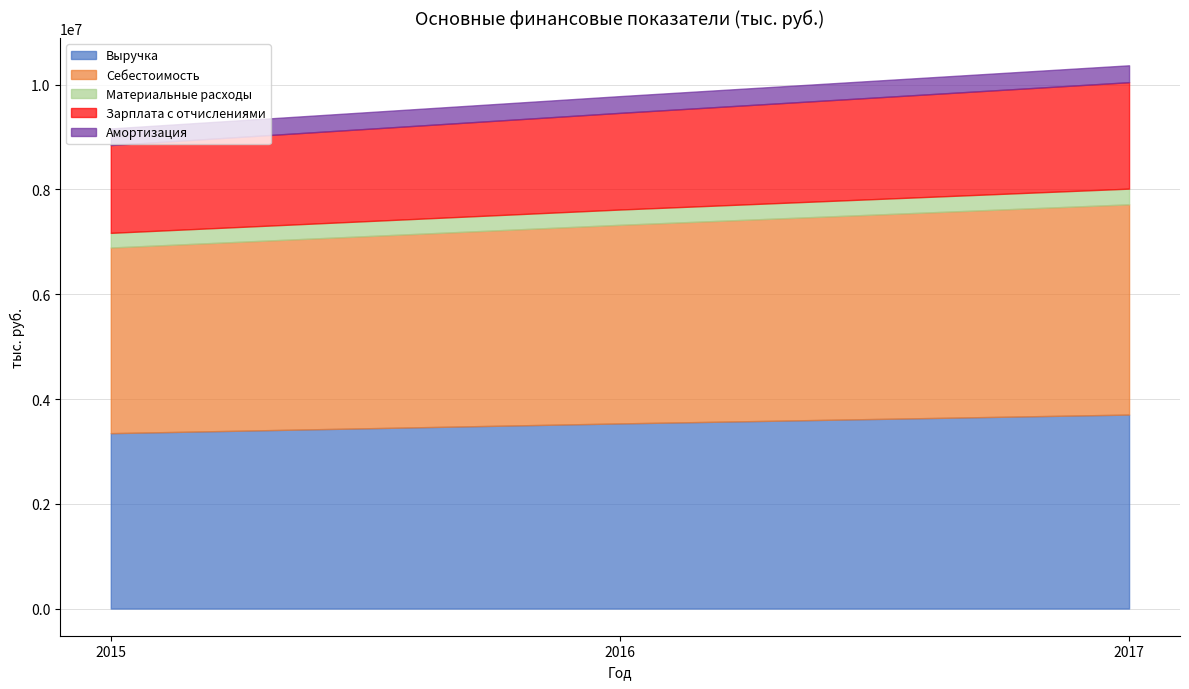

Does the chart display data point markers on the line(s)?

No